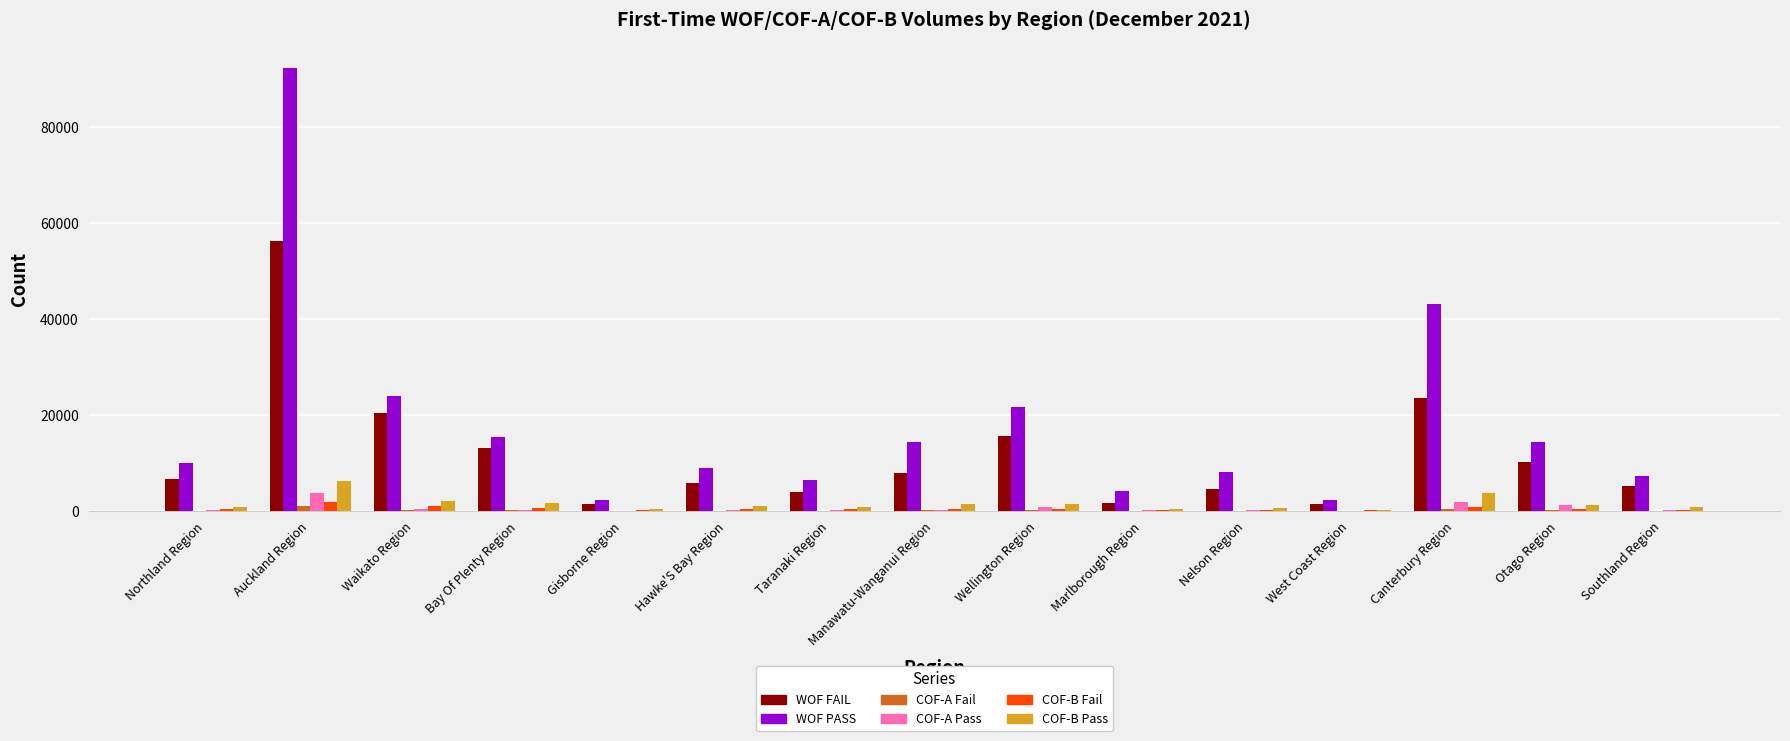

At which category is the sum across all series the highest?

Auckland Region